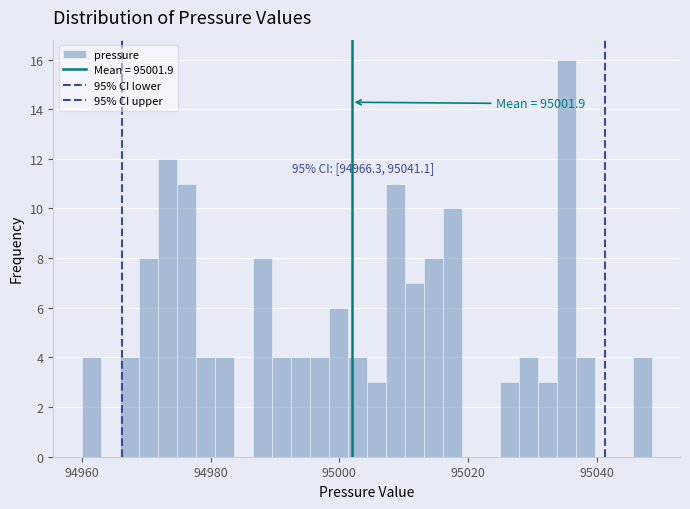

Around what value on the x-axis is the tallest bar? Give the approximate position of its centre, as read against the axis.

95036